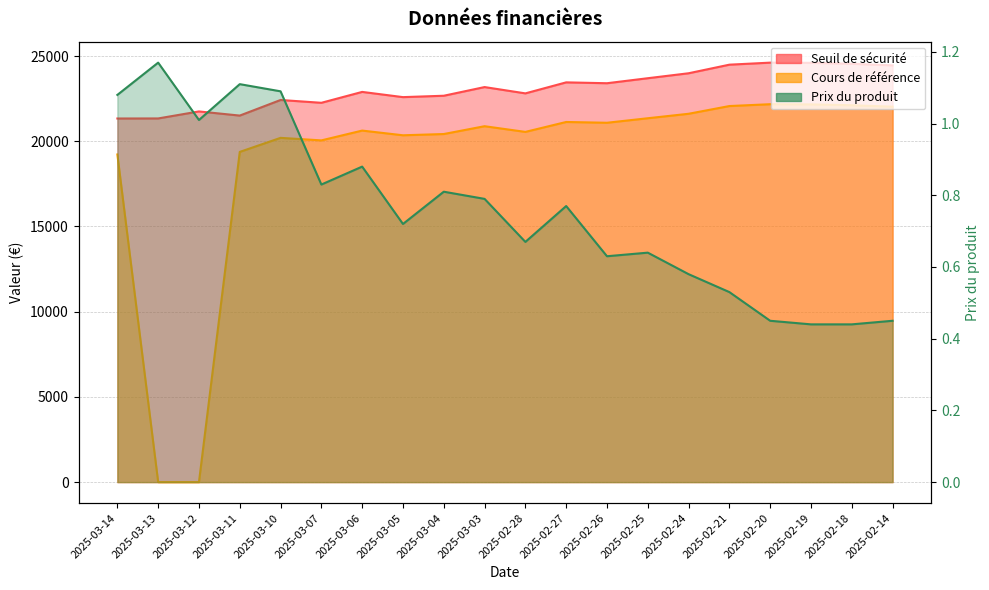

List the labels in order of Seuil de sécurité value, smallest first.

2025-03-14, 2025-03-13, 2025-03-11, 2025-03-12, 2025-03-07, 2025-03-10, 2025-03-05, 2025-03-04, 2025-02-28, 2025-03-06, 2025-03-03, 2025-02-26, 2025-02-27, 2025-02-25, 2025-02-24, 2025-02-14, 2025-02-21, 2025-02-18, 2025-02-19, 2025-02-20